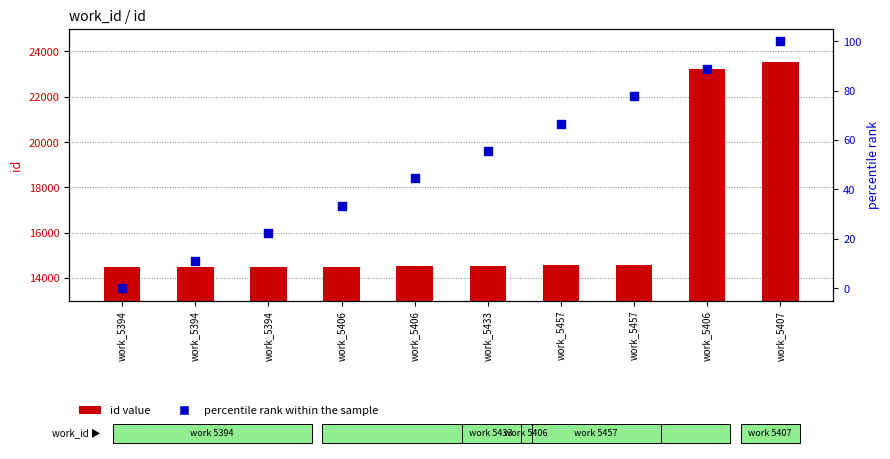

At how many categories does at least one series exceed 12223?

10